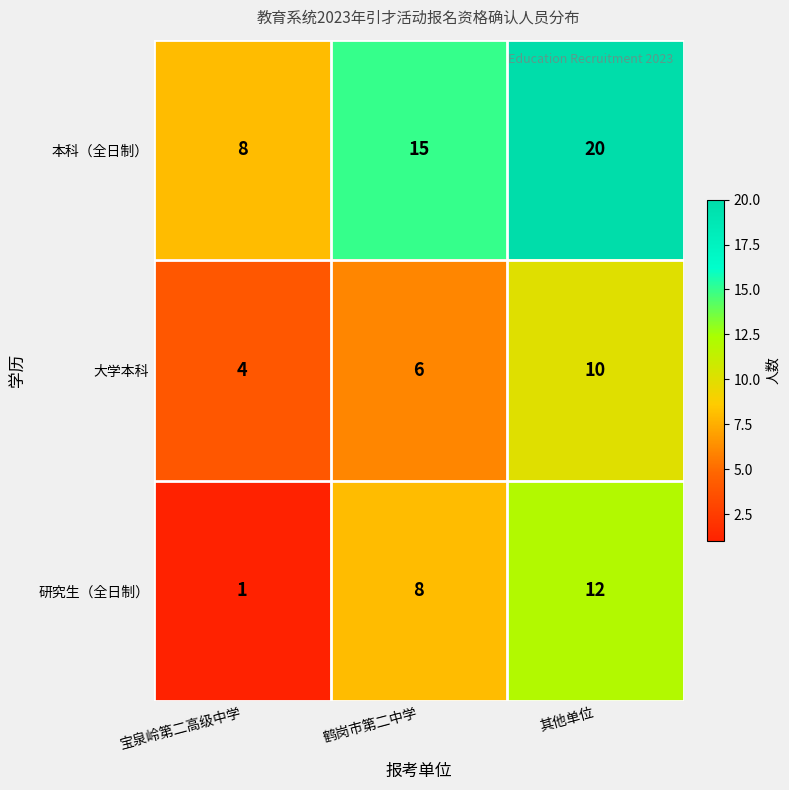

How many data points does each series have?

3